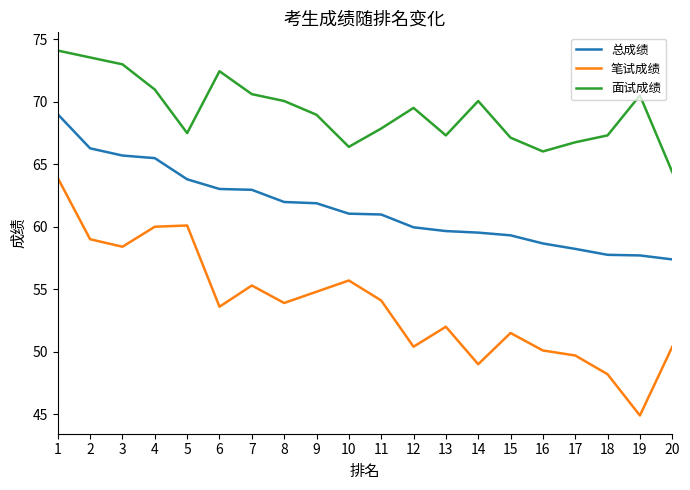

What is the difference between the 总成绩 values at 17 and 3?

7.5